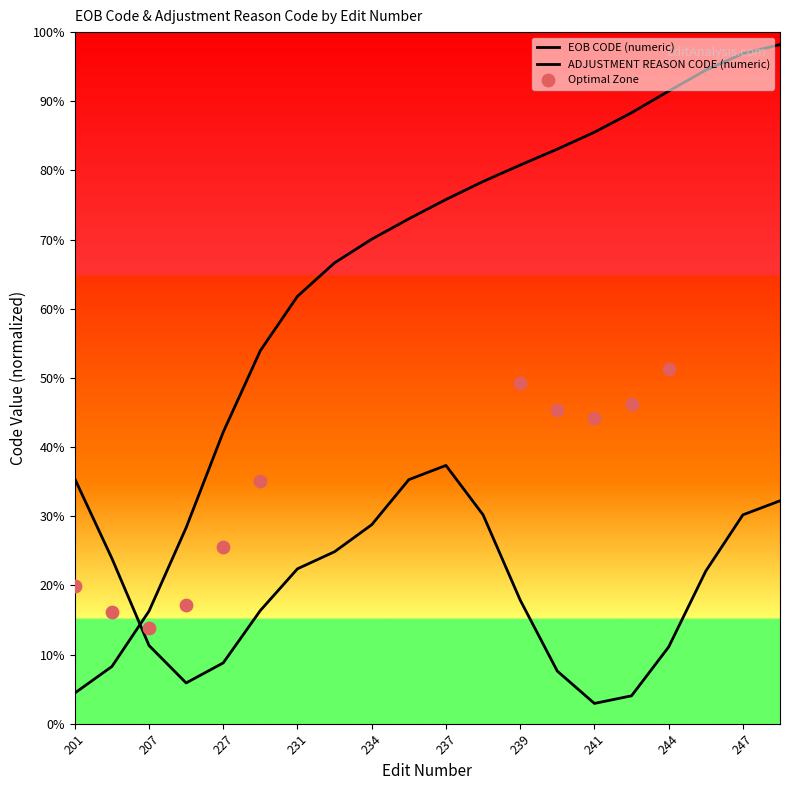

What is the change in value from 229 to 231?

+7.9